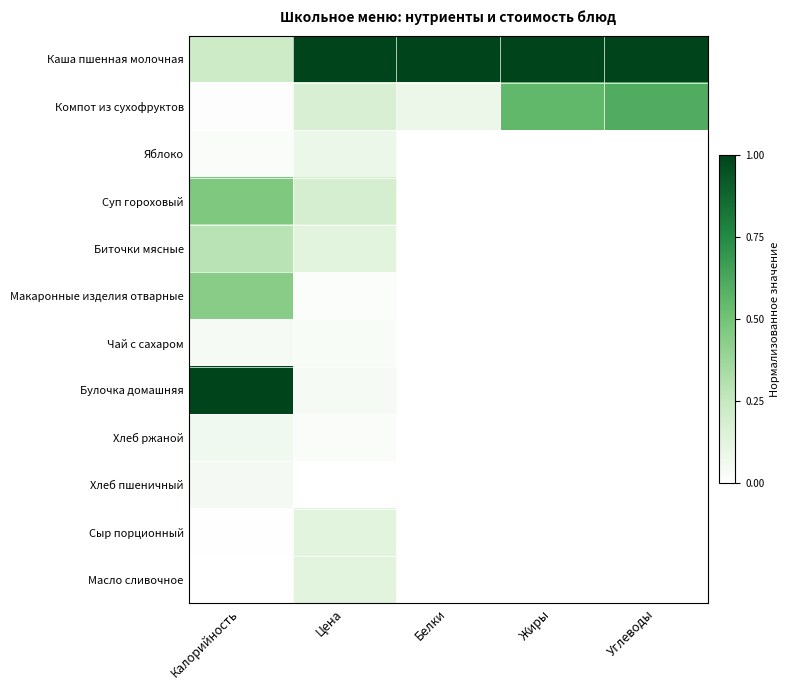

At how many categories does at least one series exceed 0?

5